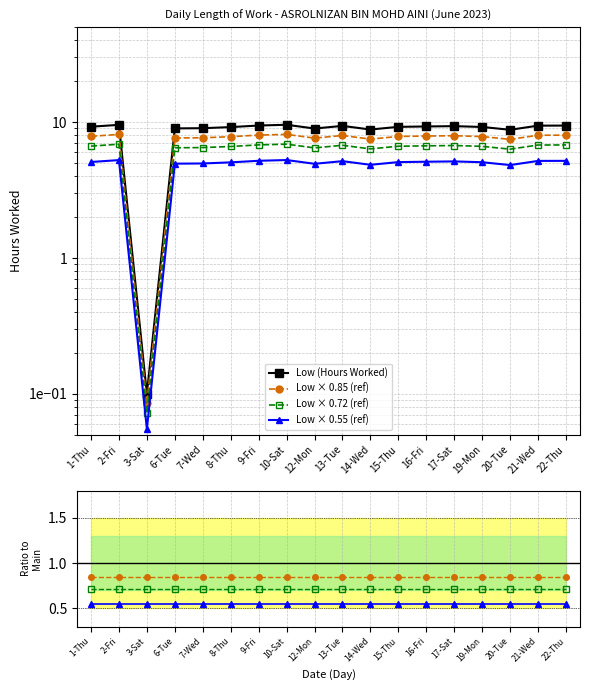

Rank the categories by value from lowest to highest.

3-Sat, 20-Tue, 14-Wed, 12-Mon, 6-Tue, 7-Wed, 8-Thu, 19-Mon, 15-Thu, 1-Thu, 16-Fri, 17-Sat, 13-Tue, 21-Wed, 22-Thu, 9-Fri, 2-Fri, 10-Sat